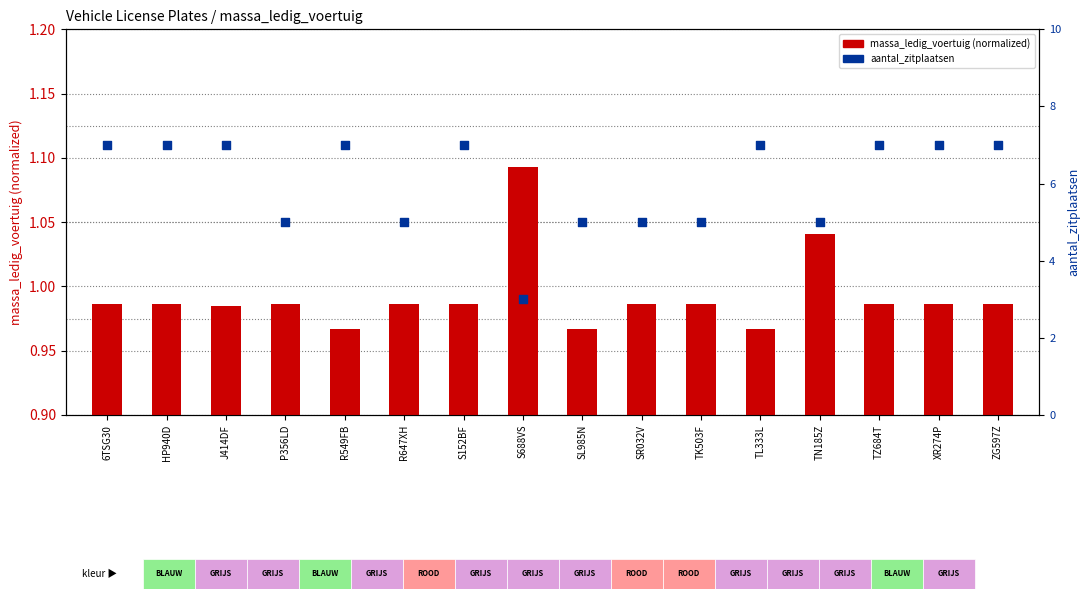

What is the total value across all series at J414DF?

8.0